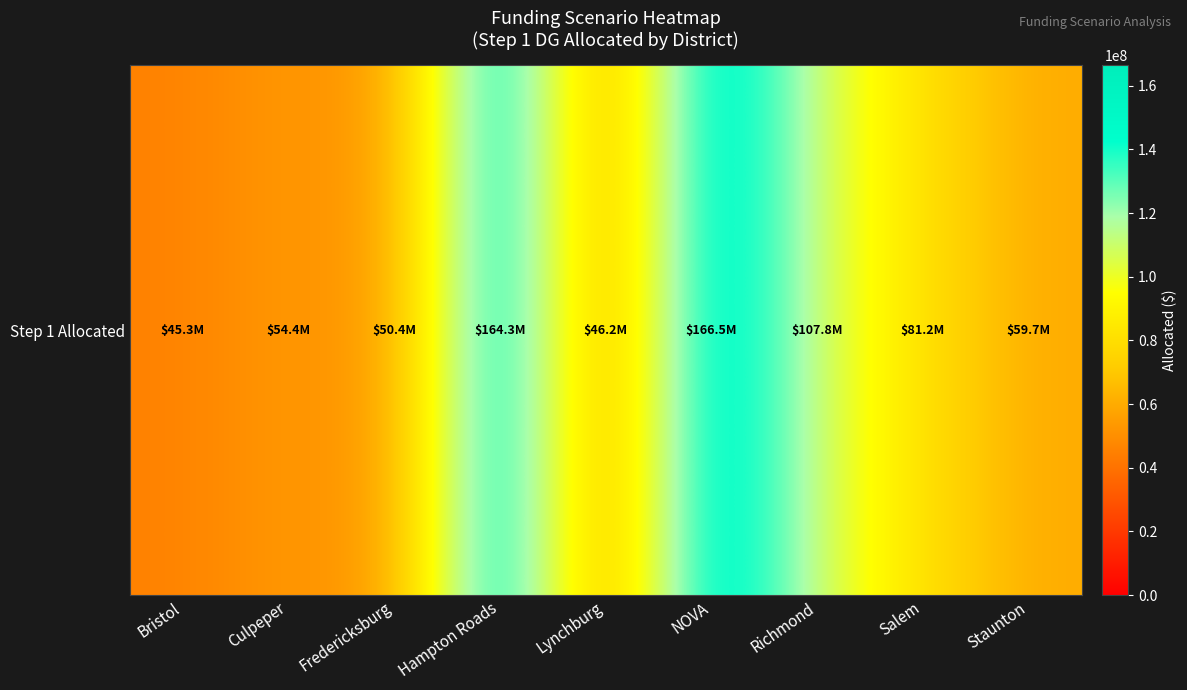

Rank the categories by value from highest to lowest.

NOVA, Hampton Roads, Richmond, Salem, Staunton, Culpeper, Fredericksburg, Lynchburg, Bristol